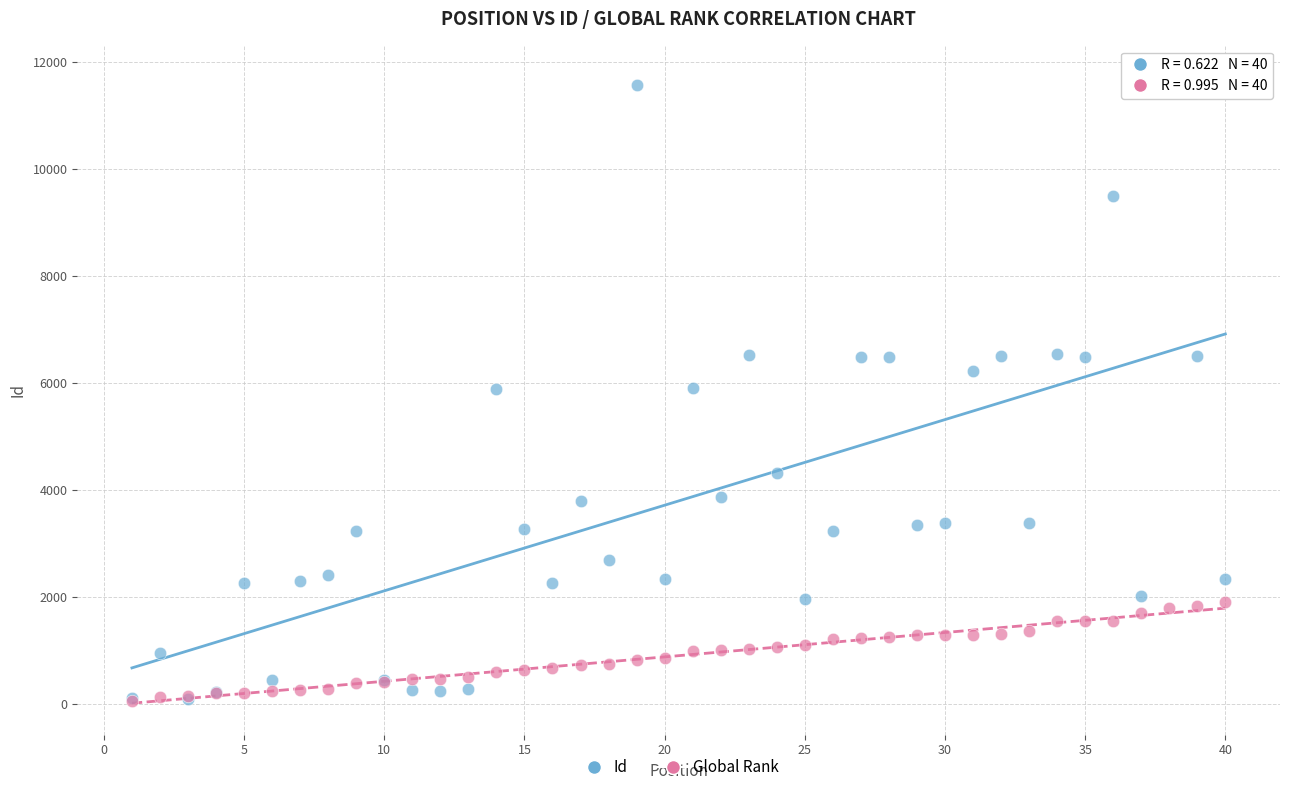

What are all the series names shown in the legend?

Id, Global Rank